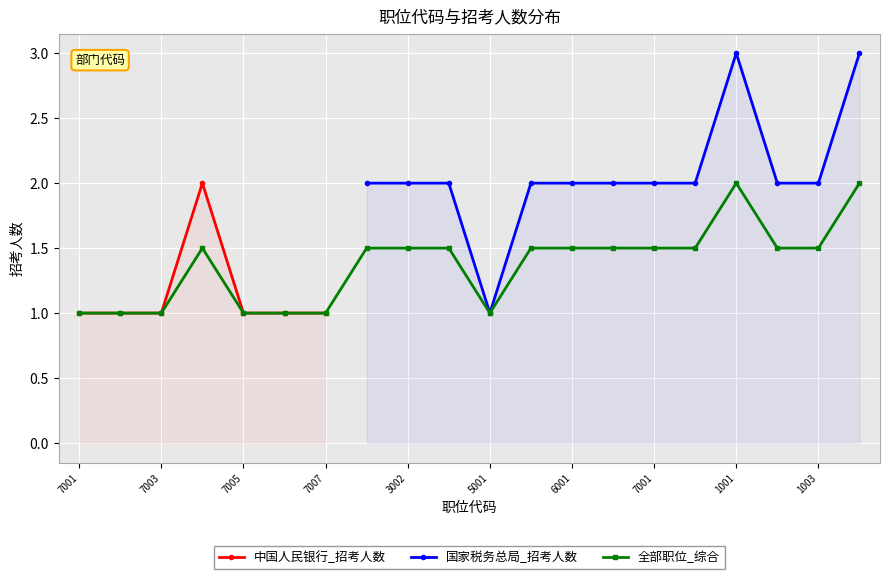

Does the chart display data point markers on the line(s)?

Yes